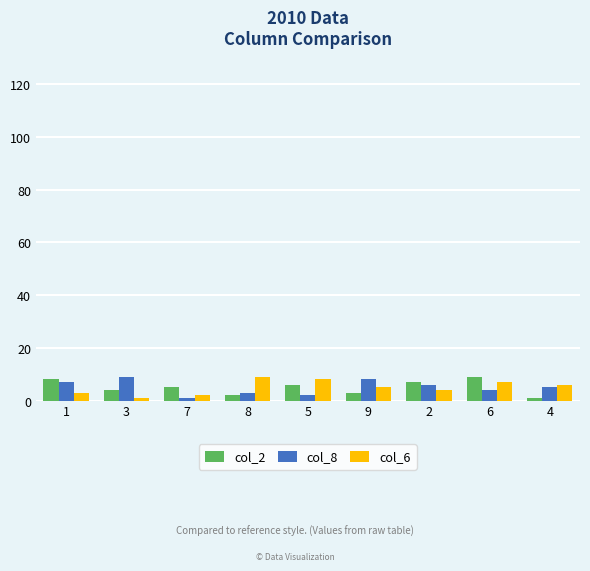

What is the total value across all series at 2?

17